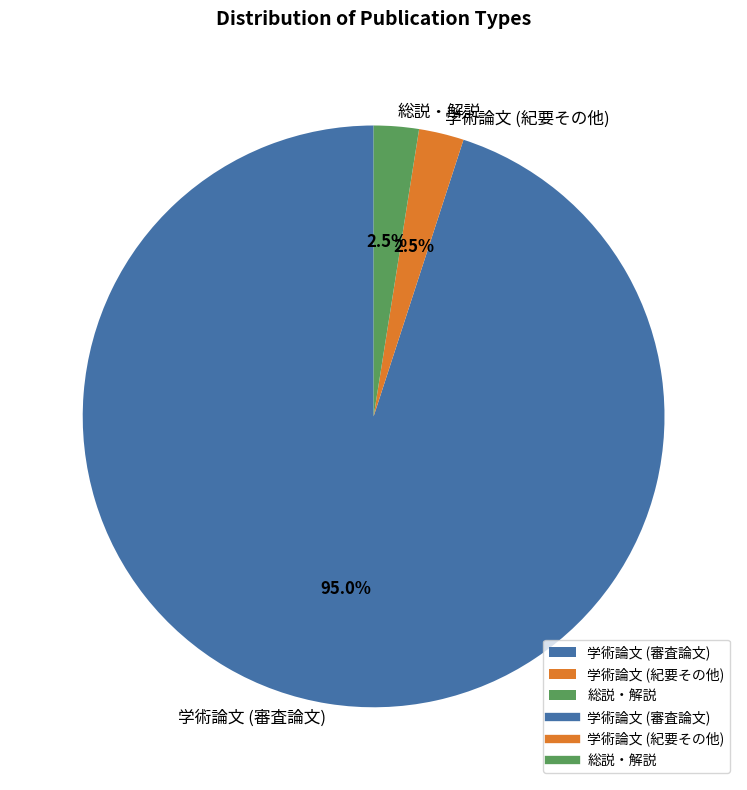

Does 学術論文 (審査論文) represent more than half of the total?

Yes